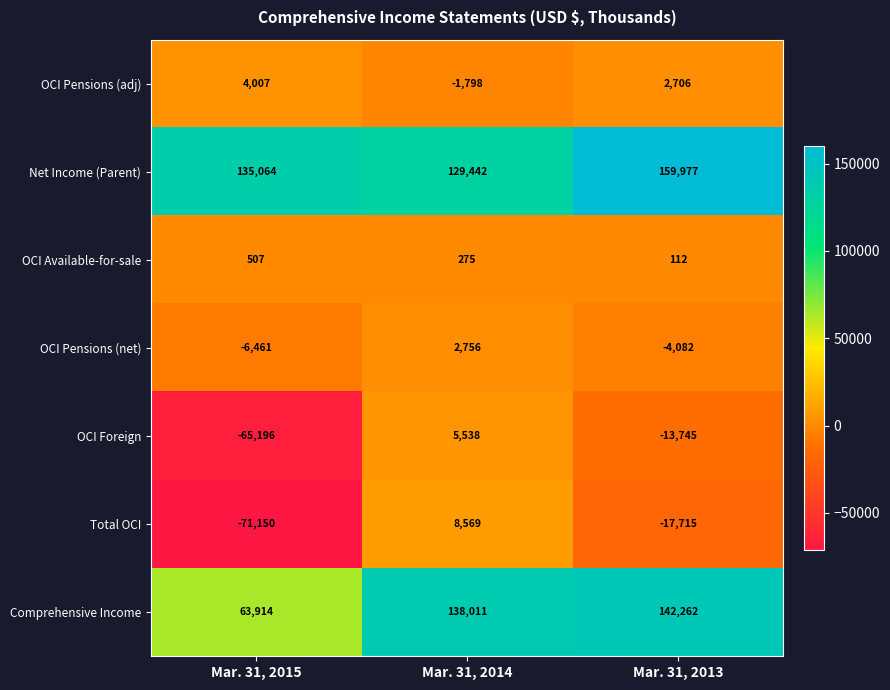

How many distinct data groups are displayed?

7